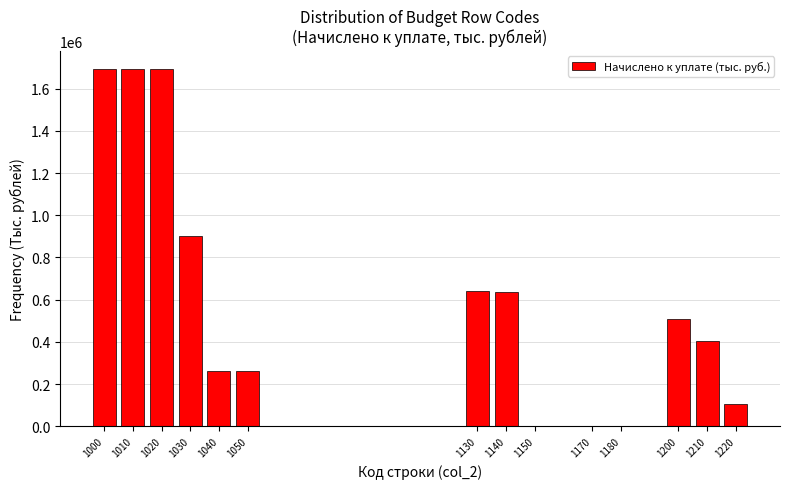

What is the sum of all values?

8806039